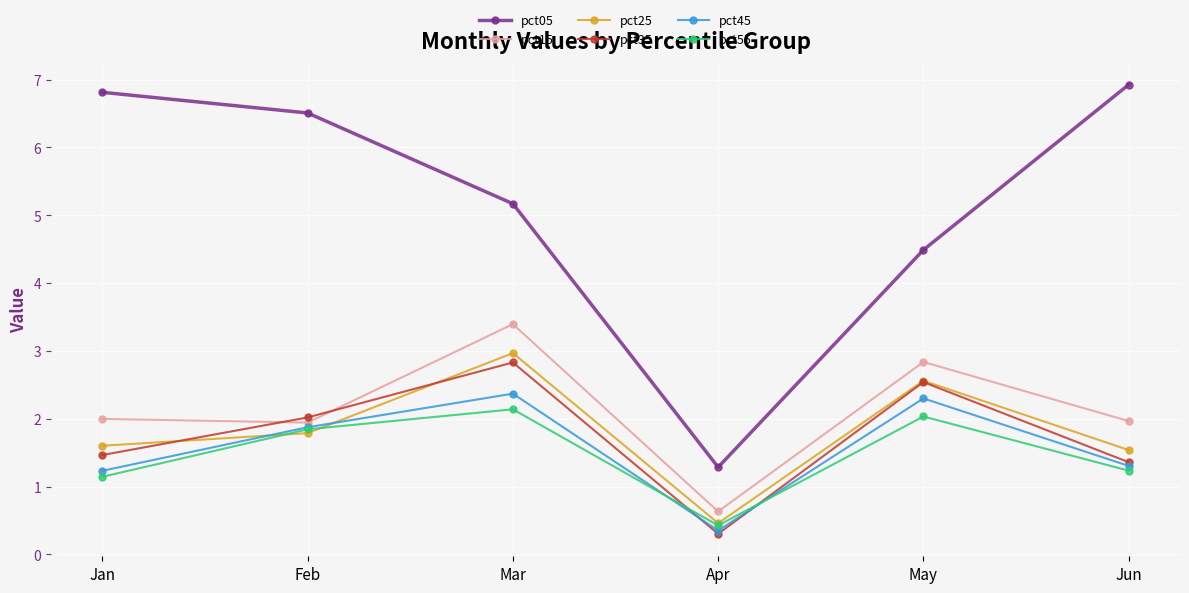

Rank the series by their maximum value, from highest to lowest.

pct05, pct15, pct25, pct35, pct45, pct55